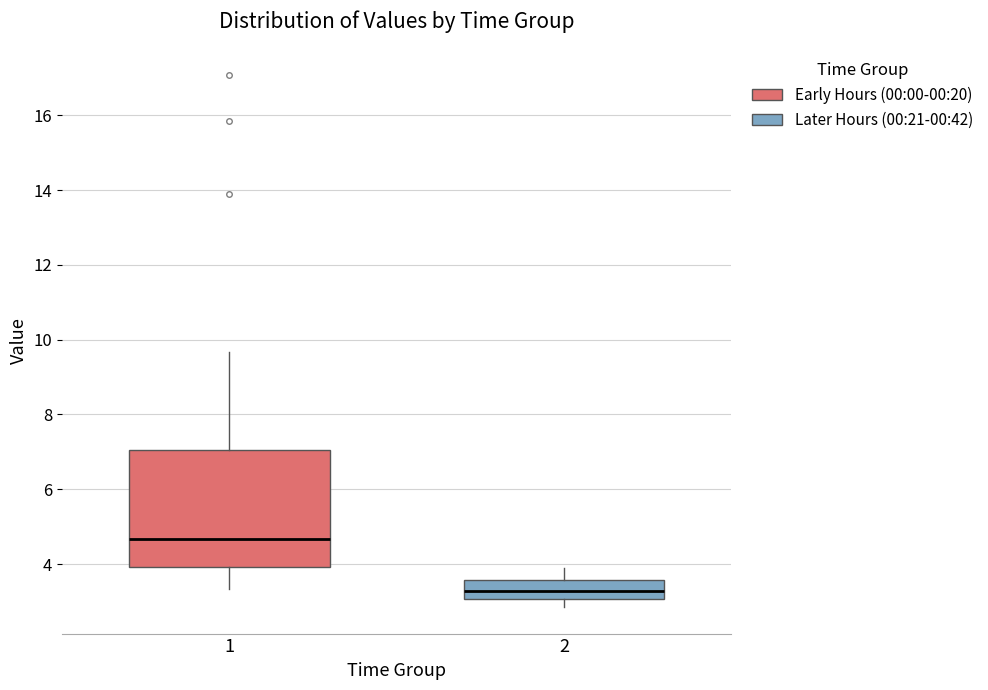

Which box is the tallest, from its lower edge to its upper edge?

1